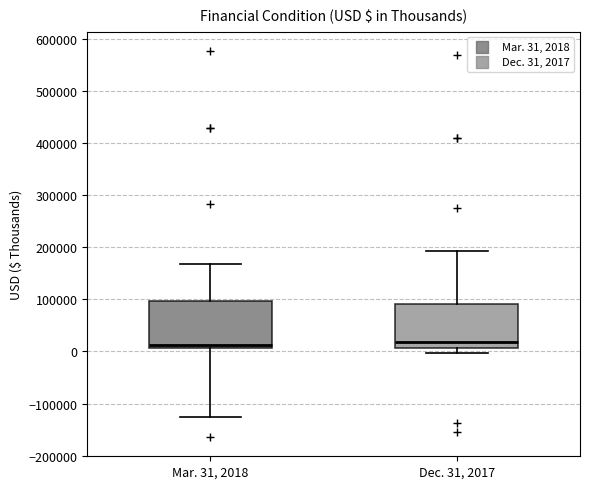

Reading left to right, read every box against the y-axis: the position of its median line, the range the box covers, and the ends of its whiskers. The values are not printed on the chart, so give them approximately, as read against the axis.

Mar. 31, 2018: median 10000 (just above the box's lower edge), box 10000 to 100000, whiskers -130000 to 170000
Dec. 31, 2017: median 20000, box 10000 to 90000, whiskers 0 to 190000